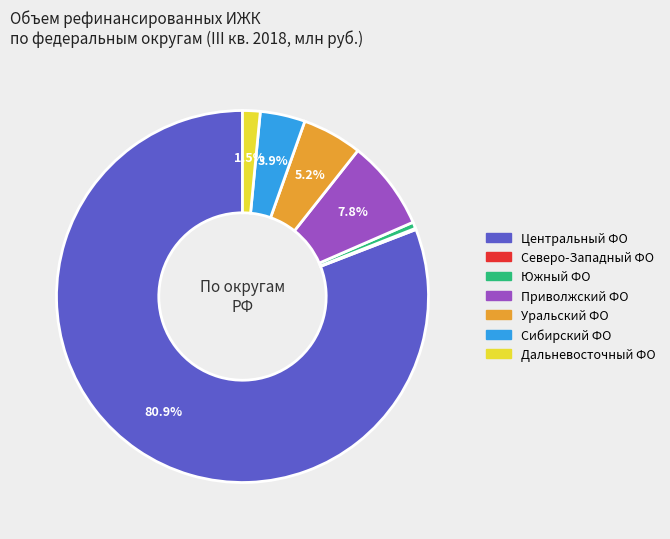

Is there a majority slice in this chart?

Yes